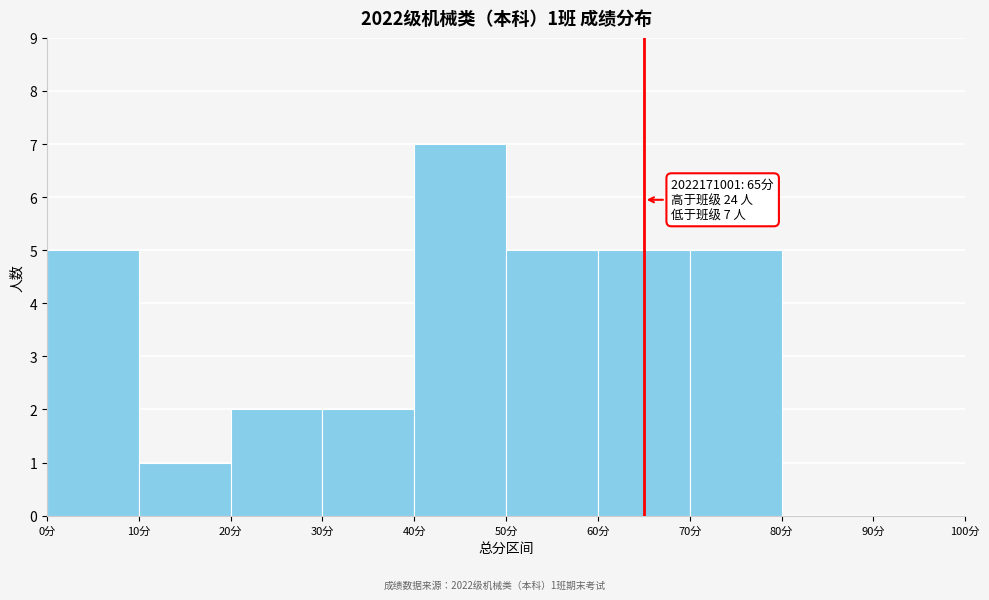

Over which range of the x-axis is the bar tallest?

40 to 50